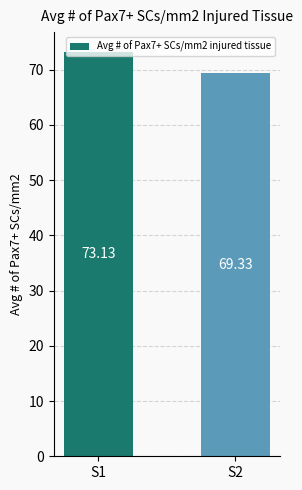

Does the chart contain any negative values?

No